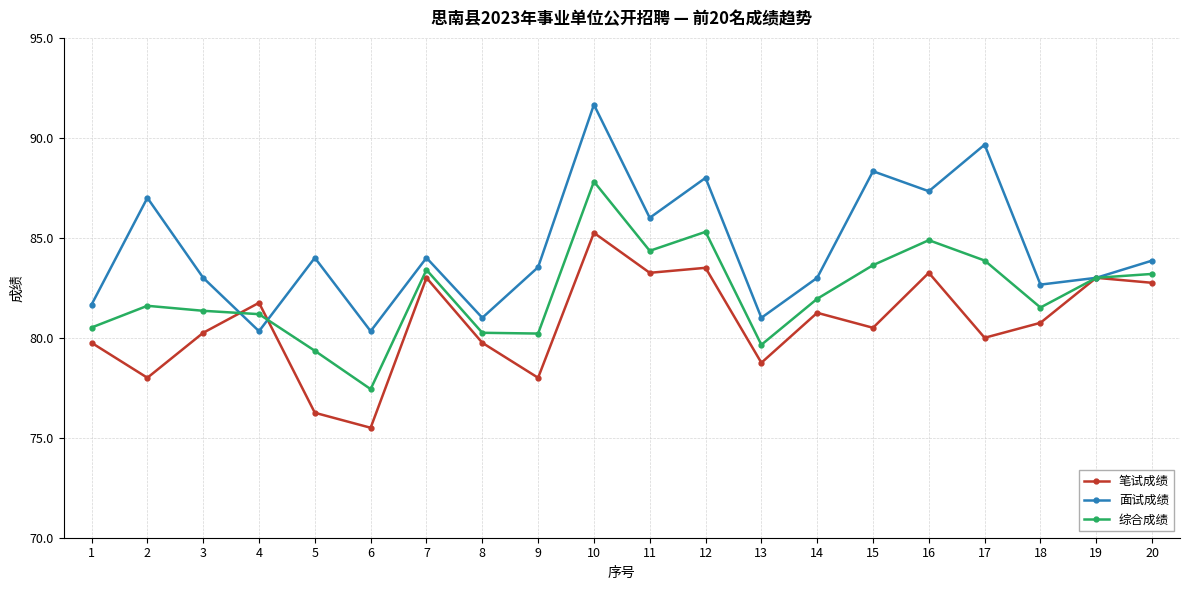

List the series in order of their overall mean, highest first.

面试成绩, 综合成绩, 笔试成绩